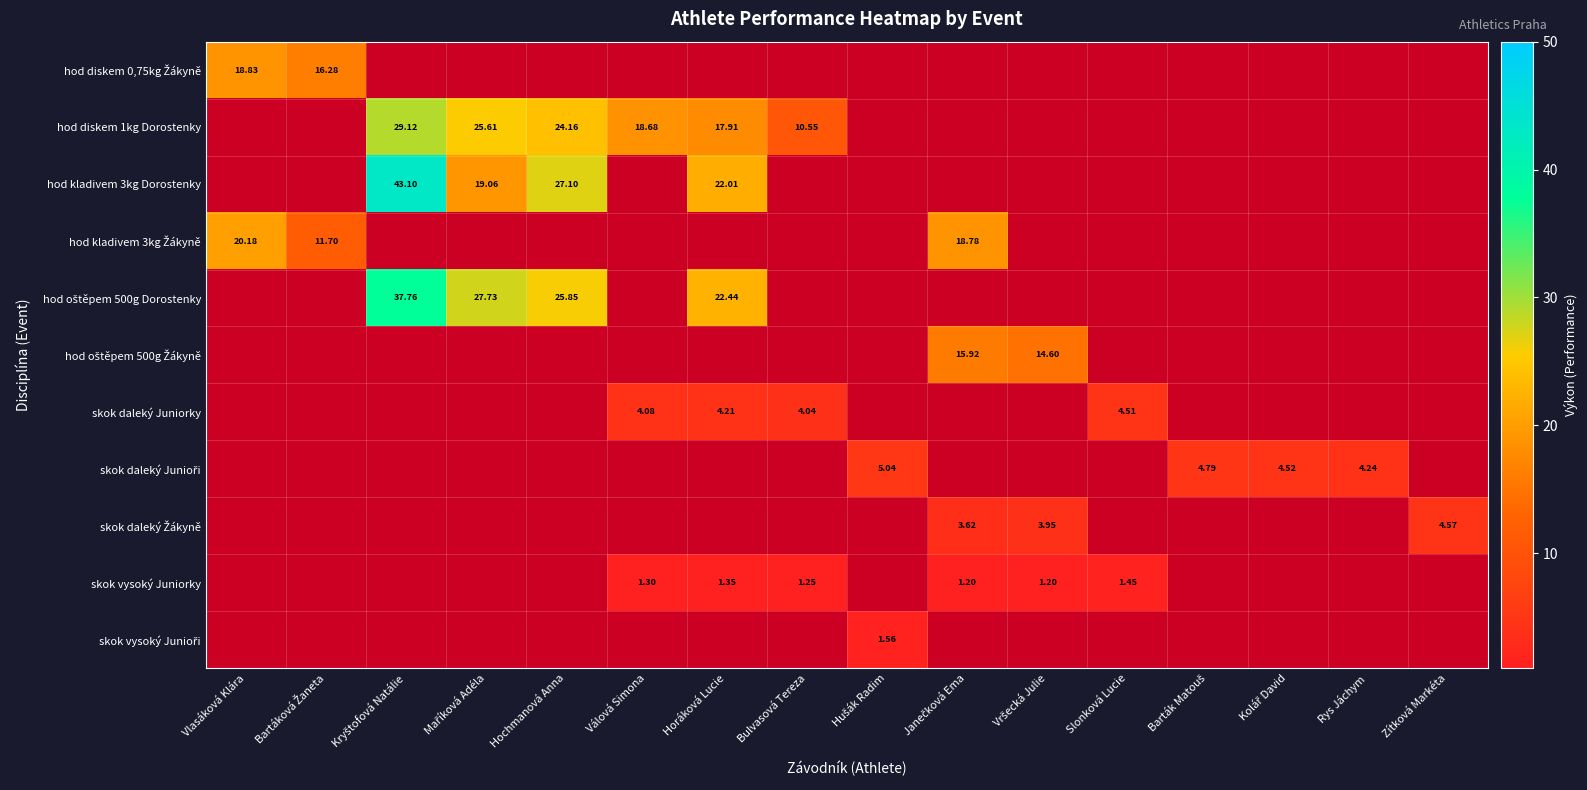

Between Válová Simona and Zítková Markéta, which is larger?

Válová Simona